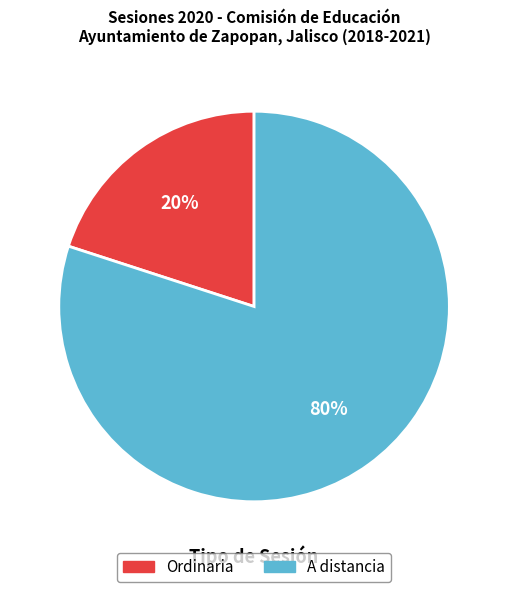

What is the ratio of the value at A distancia to the value at Ordinaria?

4.0